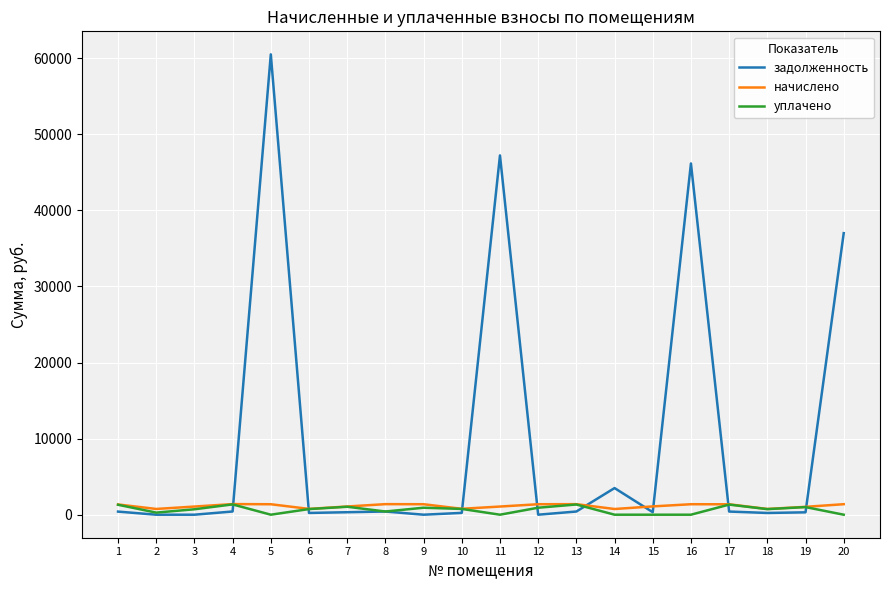

What is the greatest value displayed?

60493.7